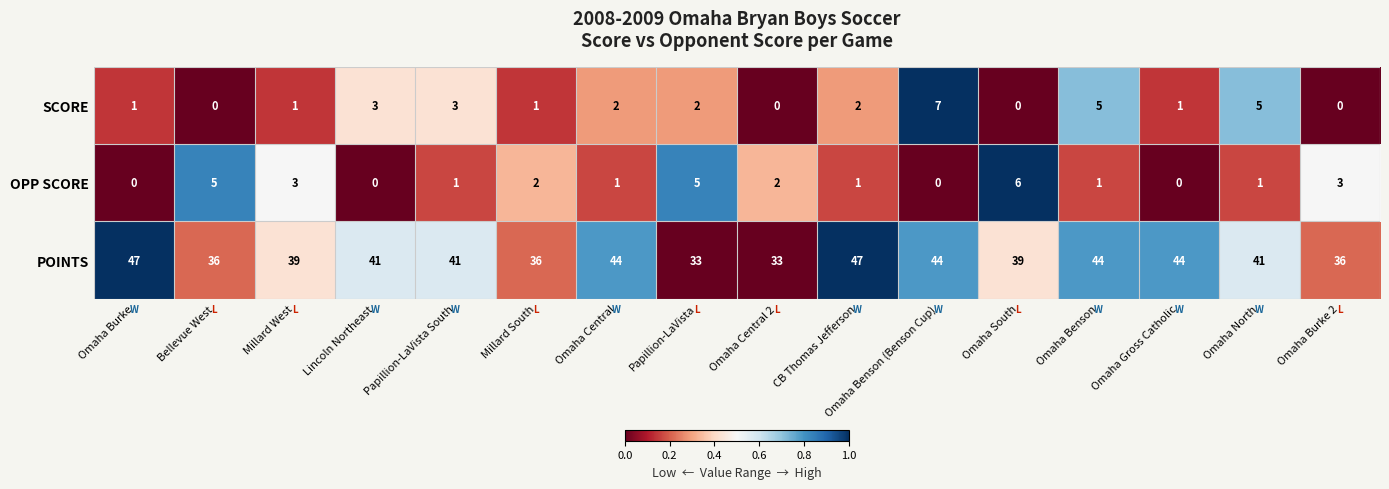

Between Papillion-LaVista and Omaha Benson (Benson Cup), which series saw the biggest shift?

POINTS